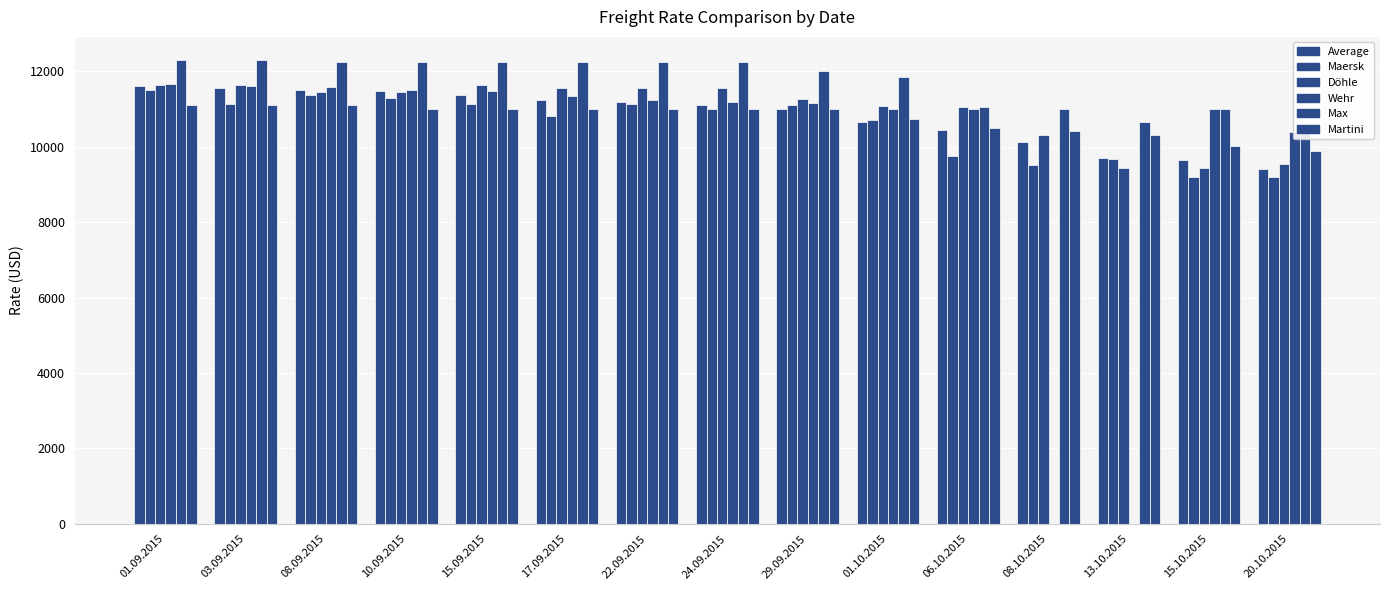

What is the difference between the maximum and second lowest values in the Maersk series?

2303